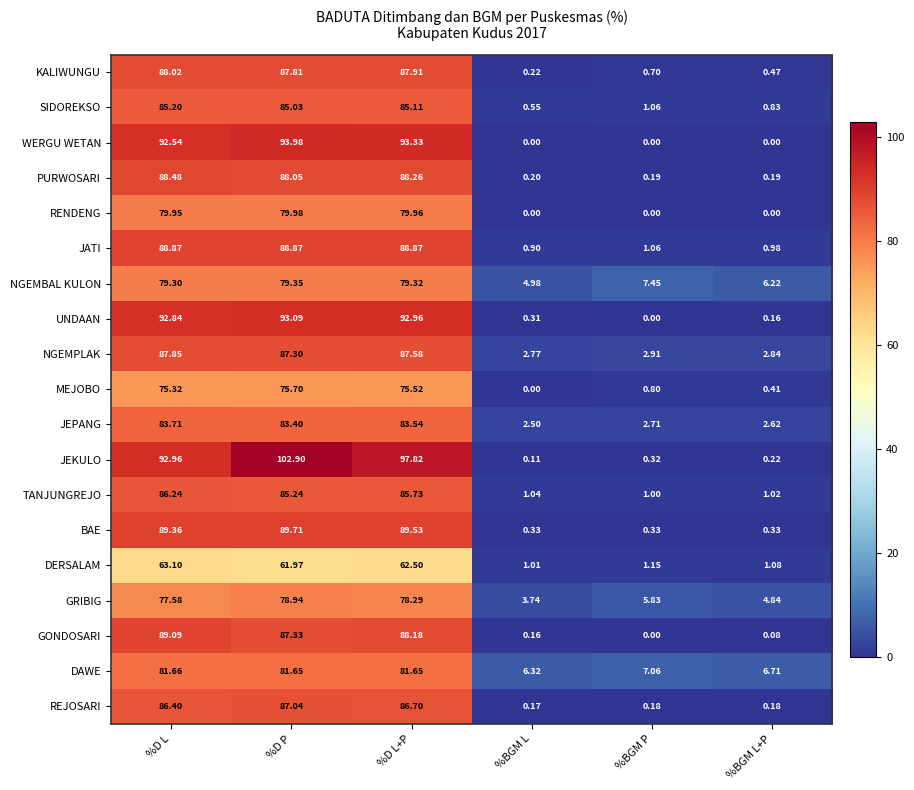

At %D L, list the series in order from smallest to largest.

DERSALAM, MEJOBO, GRIBIG, NGEMBAL KULON, RENDENG, DAWE, JEPANG, SIDOREKSO, TANJUNGREJO, REJOSARI, NGEMPLAK, KALIWUNGU, PURWOSARI, JATI, GONDOSARI, BAE, WERGU WETAN, UNDAAN, JEKULO